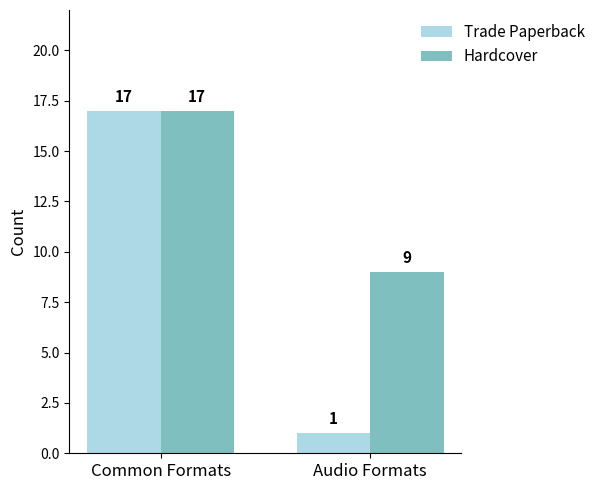

Reading right to left, list all the values displayed in this chart.

Trade Paperback: Audio Formats=1	Common Formats=17
Hardcover: Audio Formats=9	Common Formats=17